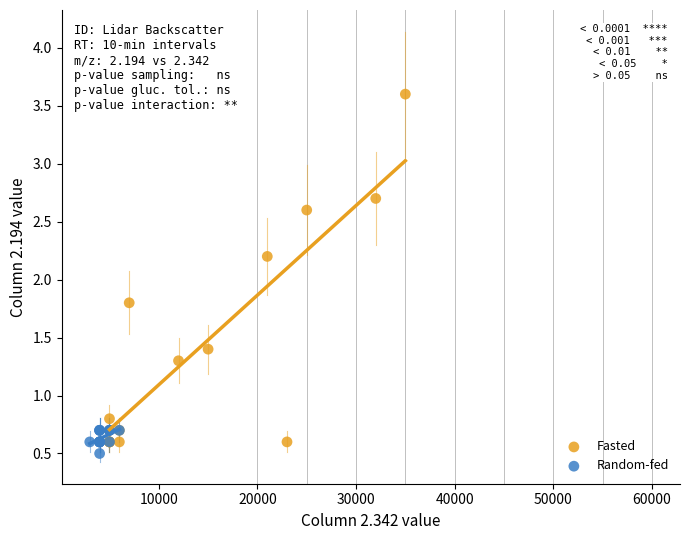

Which series contains the highest Y value?

Fasted